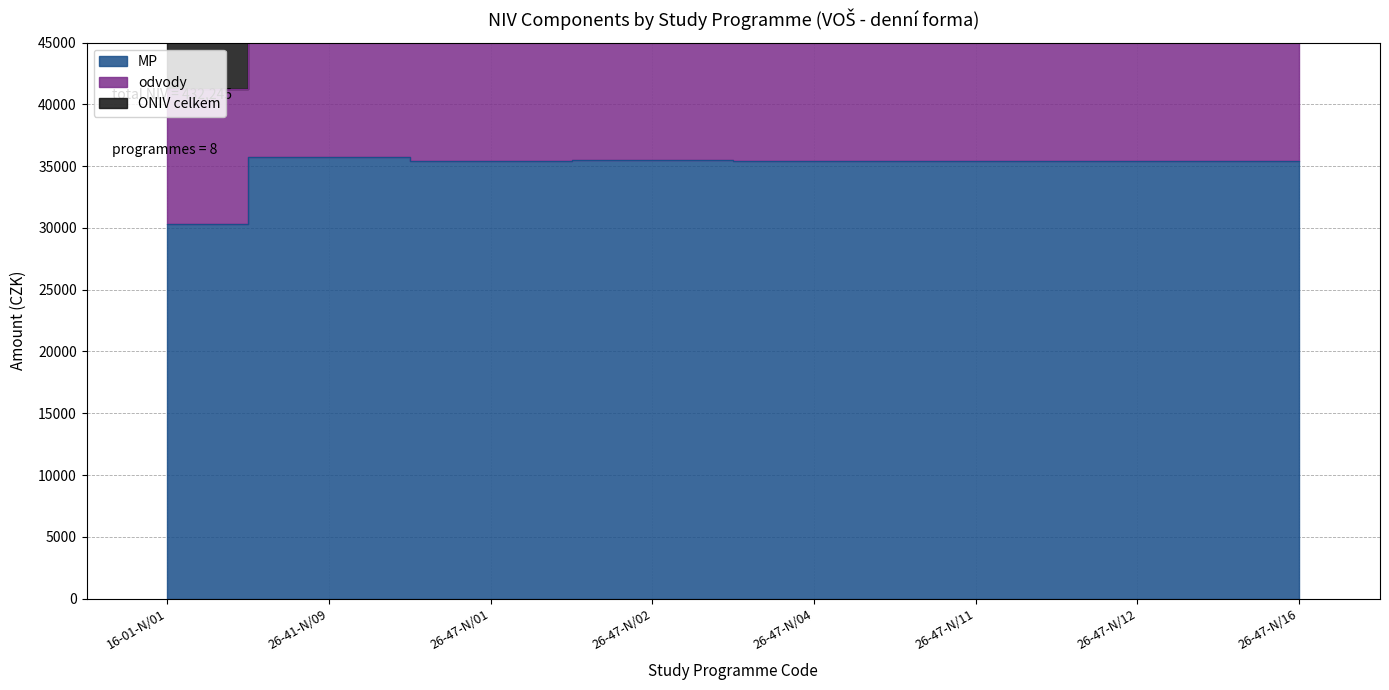

True or false: odvody and ONIV celkem intersect in this chart.

False